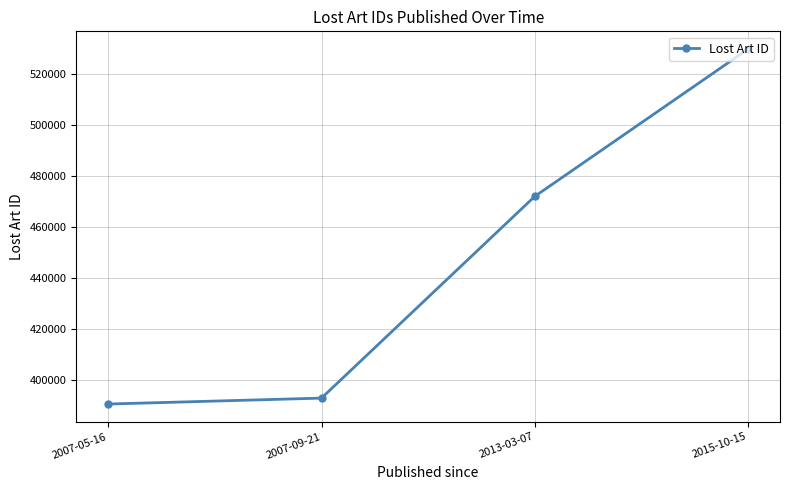

Reading left to right, extract all data points from this chart.

390358	392693	471970	529868